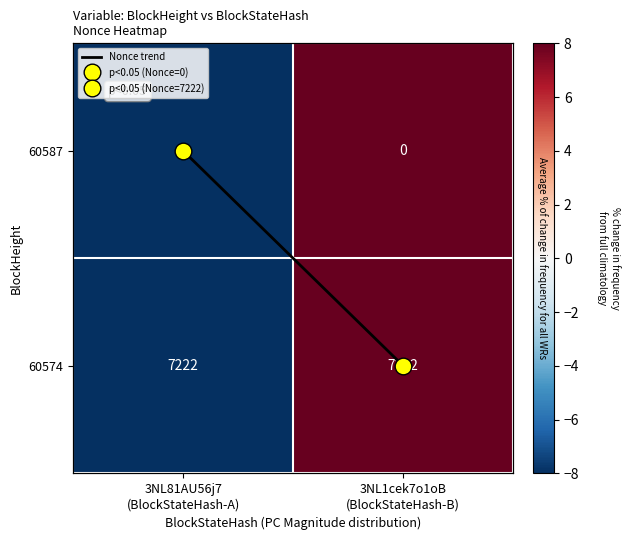

Is the value of Nonce trend at 3NL1cek7o1oB (BlockStateHash-B) greater than the value of 60574 at 3NL1cek7o1oB (BlockStateHash-B)?

No